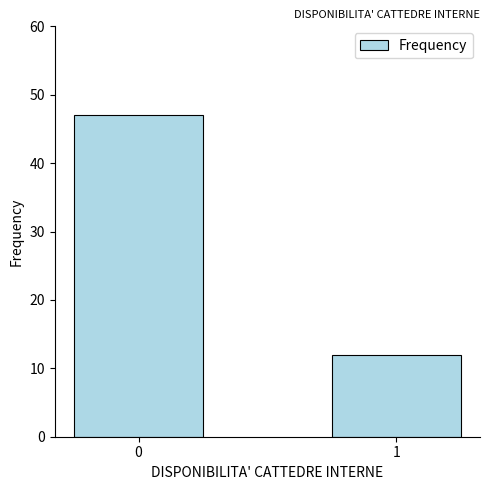

True or false: the data shows 12 at 1.

True